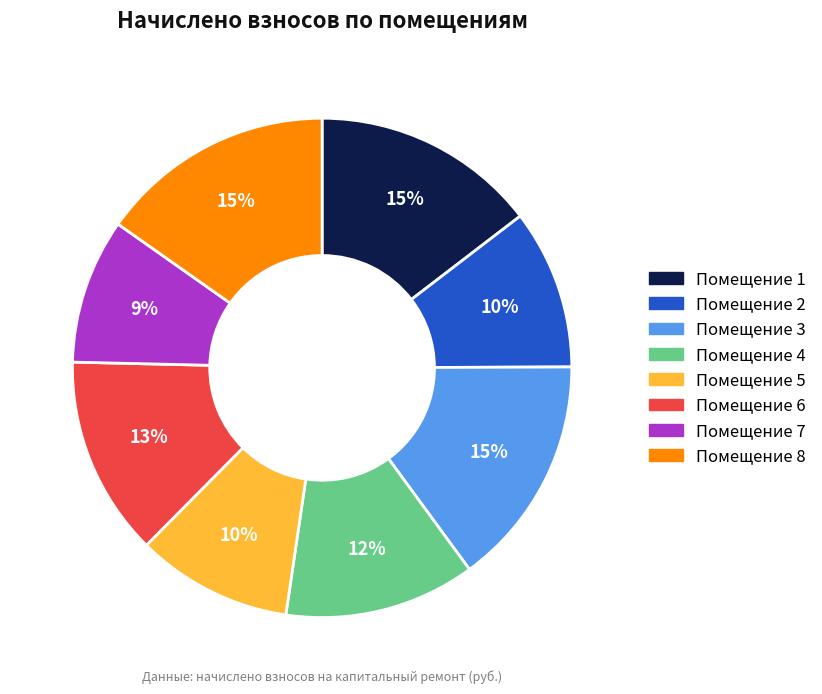

Is there any slice that represents more than half of the pie?

No